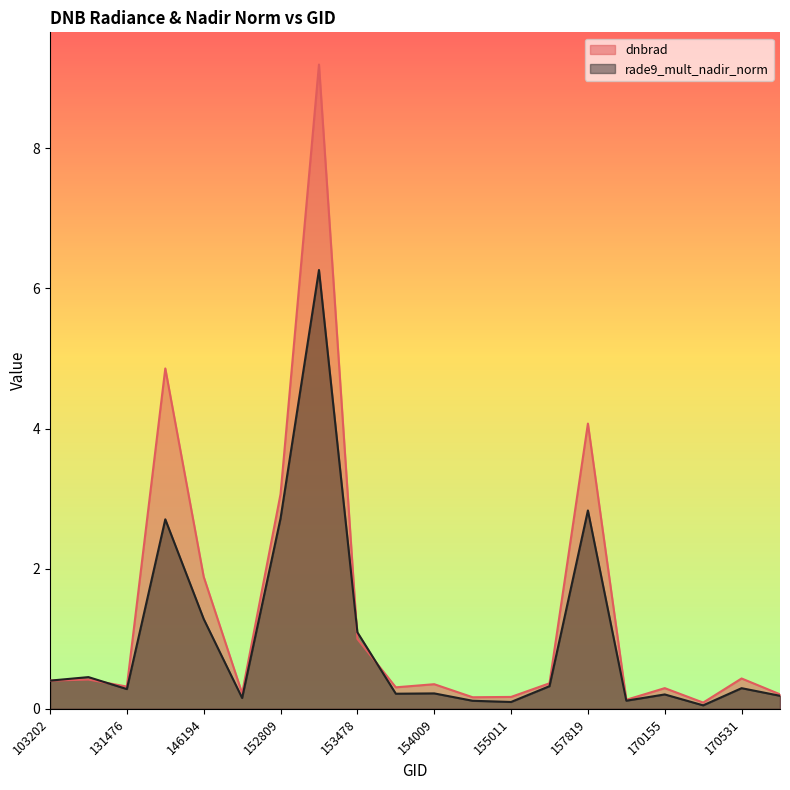

Reading left to right, transcribe all the data shown in this chart.

dnbrad: 103202=0.4	113934=0.4	131476=0.3	145994=4.9	146194=1.9	148550=0.2	152809=3.1	152989=9.2	153478=1.0	153830=0.3	154009=0.4	154803=0.2	155011=0.2	155739=0.4	157819=4.1	169981=0.1	170155=0.3	170338=0.1	170531=0.4	170716=0.2
rade9_mult_nadir_norm: 103202=0.4	113934=0.5	131476=0.3	145994=2.7	146194=1.3	148550=0.2	152809=2.7	152989=6.3	153478=1.1	153830=0.2	154009=0.2	154803=0.1	155011=0.1	155739=0.3	157819=2.8	169981=0.1	170155=0.2	170338=0.0	170531=0.3	170716=0.2